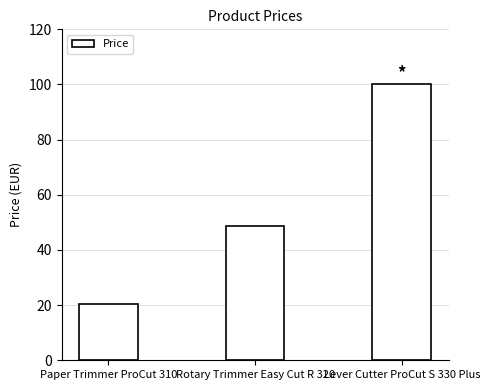

List the labels in order of value, smallest first.

Paper Trimmer ProCut 310, Rotary Trimmer Easy Cut R 320, Lever Cutter ProCut S 330 Plus